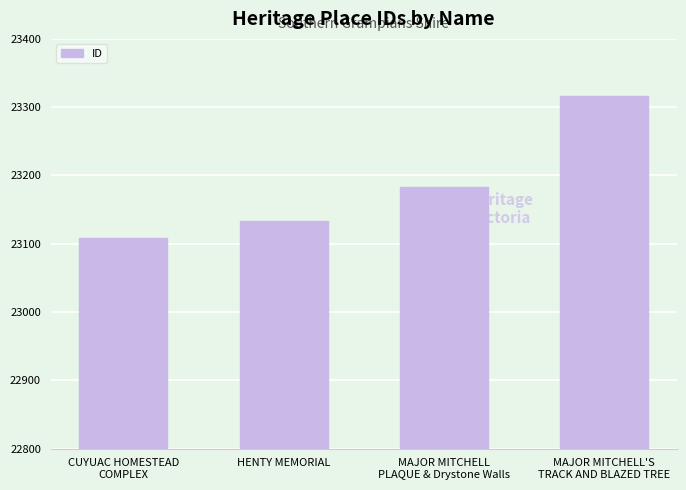

List the labels in order of value, smallest first.

CUYUAC HOMESTEAD
COMPLEX, HENTY MEMORIAL, MAJOR MITCHELL
PLAQUE & Drystone Walls, MAJOR MITCHELL'S
TRACK AND BLAZED TREE